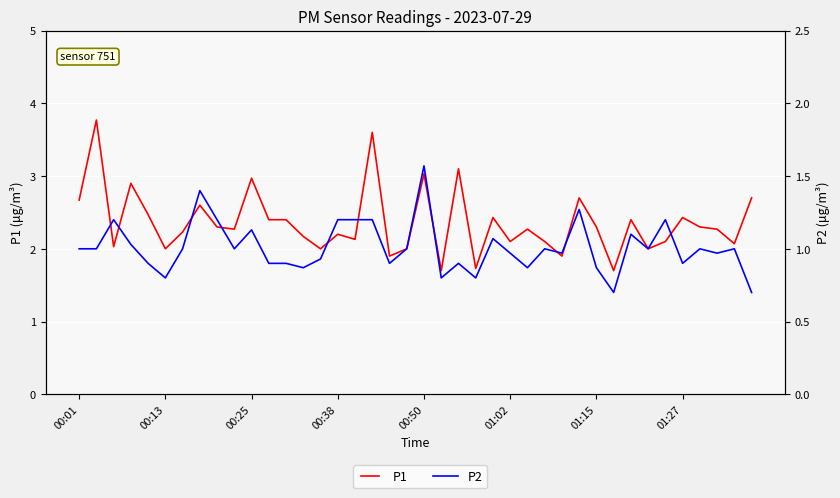

How many interior local valleys does the P1 series have?

13